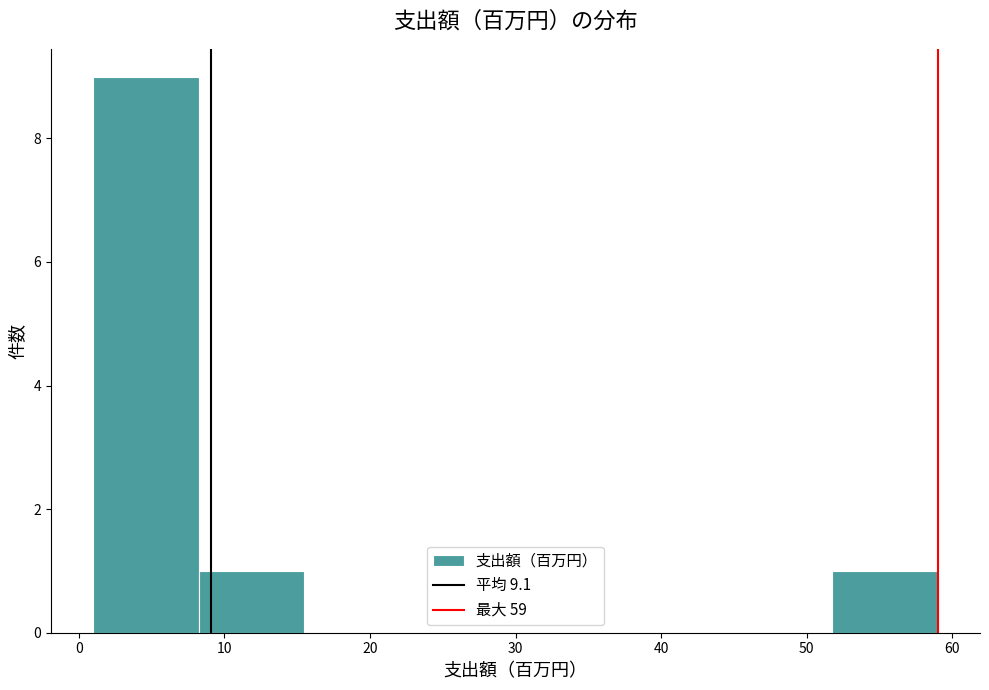

How tall is the bar that spans 52 to 59 on the x-axis? Neither the bar edges nor the heights are printed on the chart, so give them approximately, as read against the axes.

1